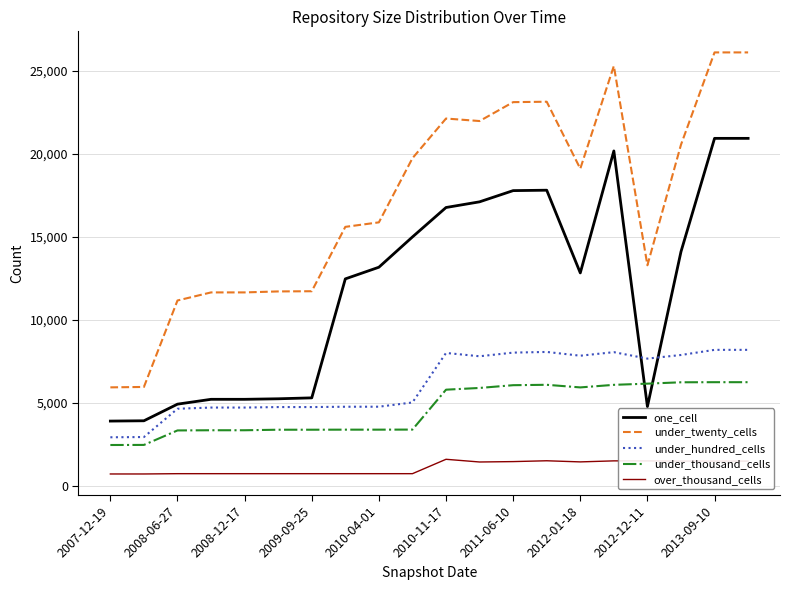

What is the sum of all over_thousand_cells values?

21964